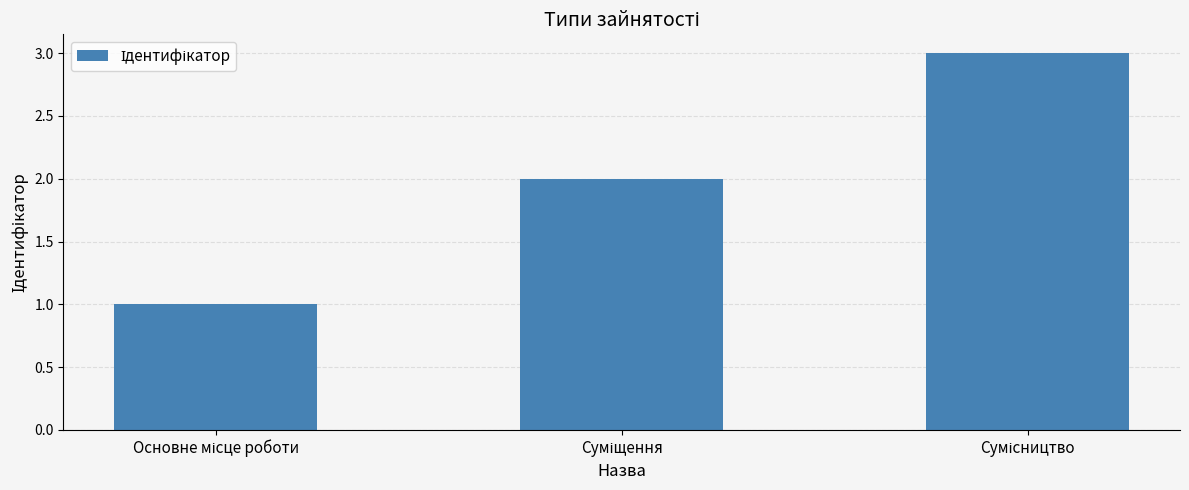

What is the greatest value displayed?

3